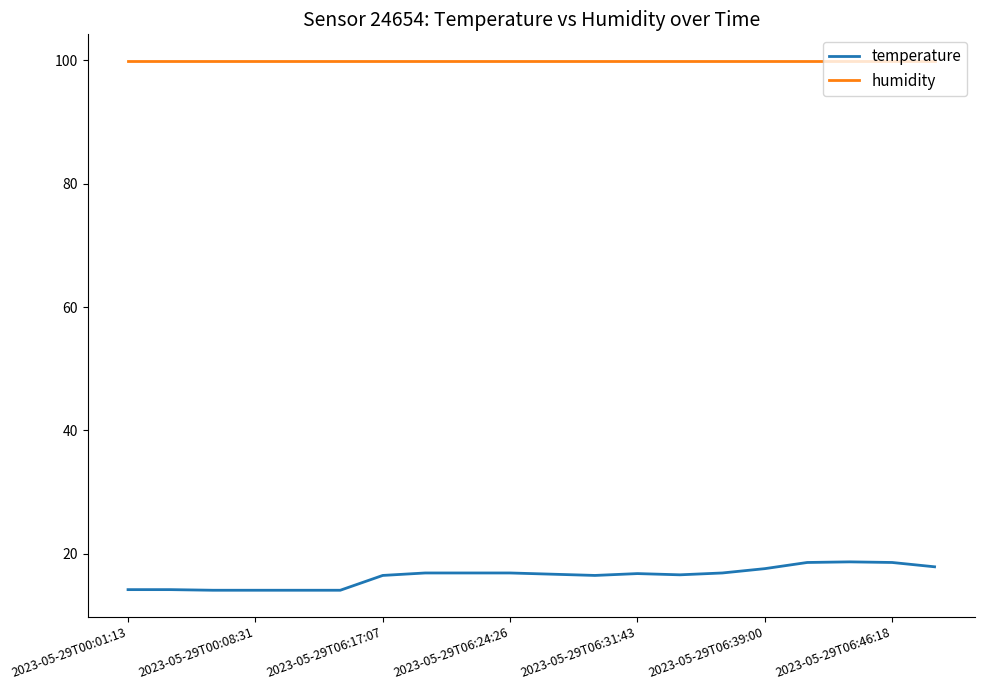

True or false: temperature and humidity intersect in this chart.

False